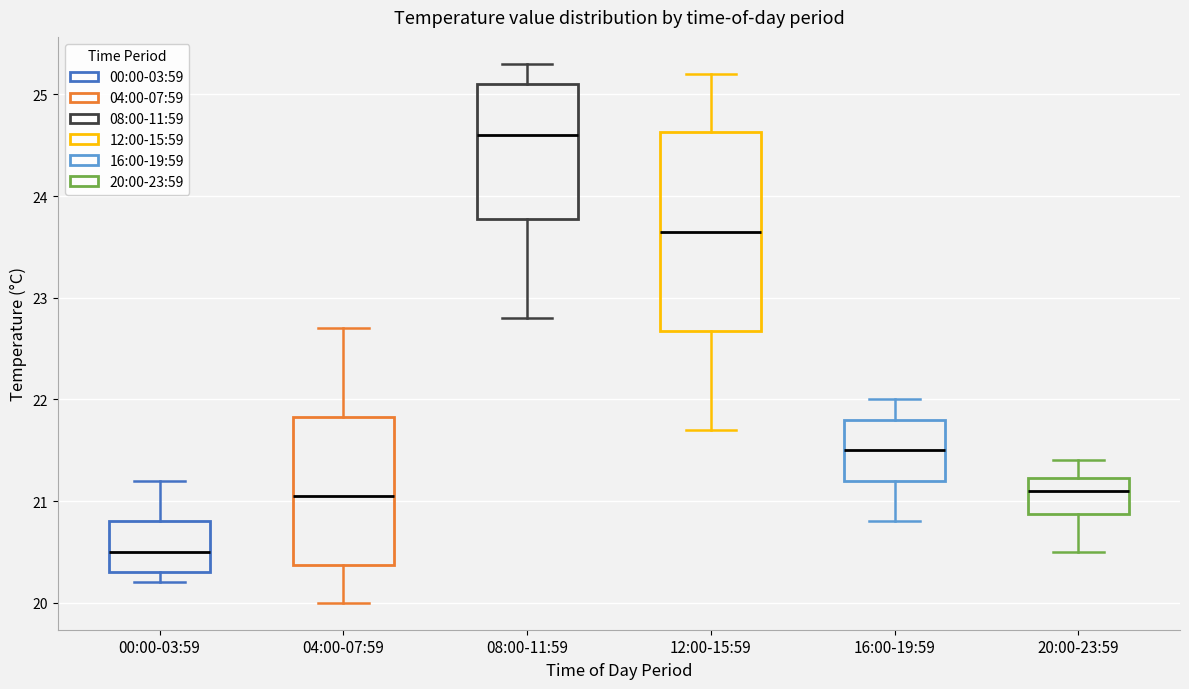

Comparing the boxes themselves (not the whiskers), which one is the tallest?

12:00-15:59